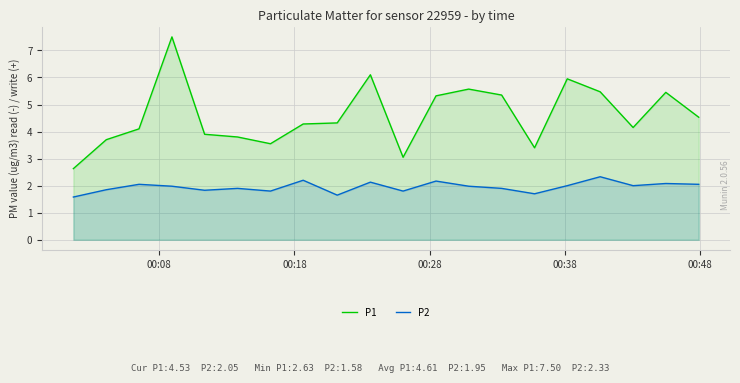

What is the difference between the maximum and minimum values in the P2 series?

0.8